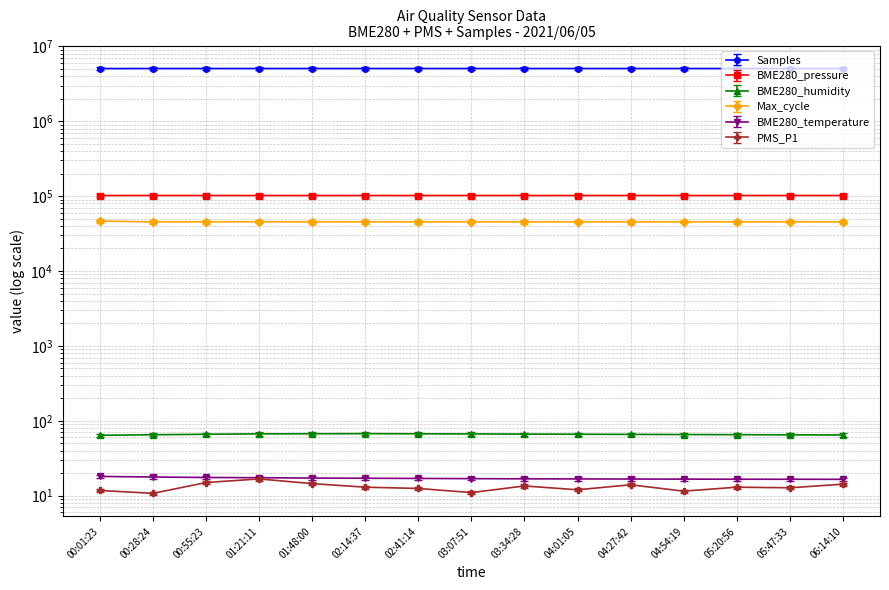

What is the value of the BME280_pressure point at the 12th from the left?

101953.0